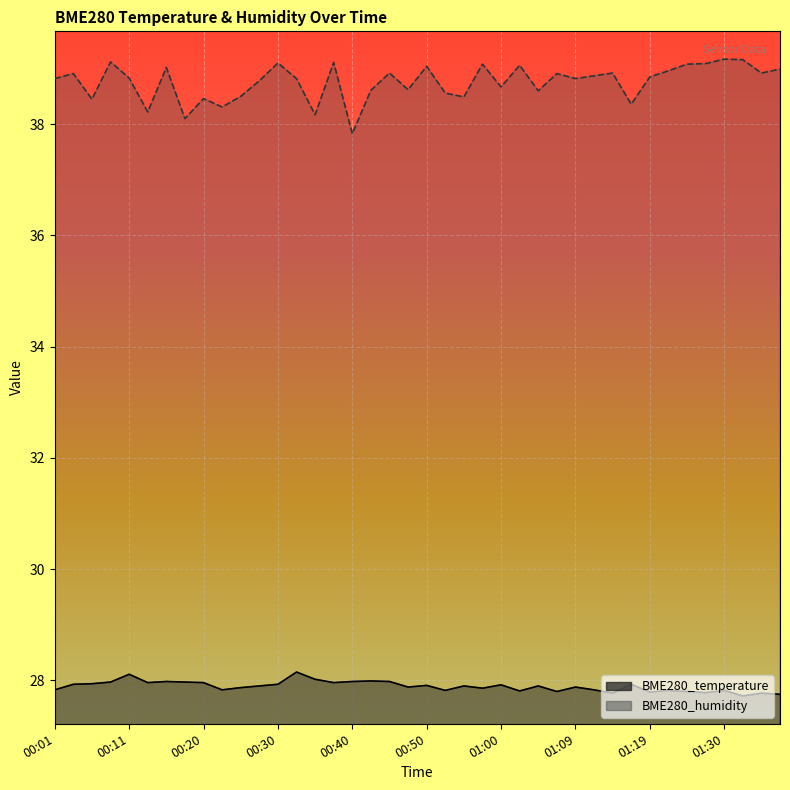

Where is BME280_humidity nearest to the value 38?

00:18